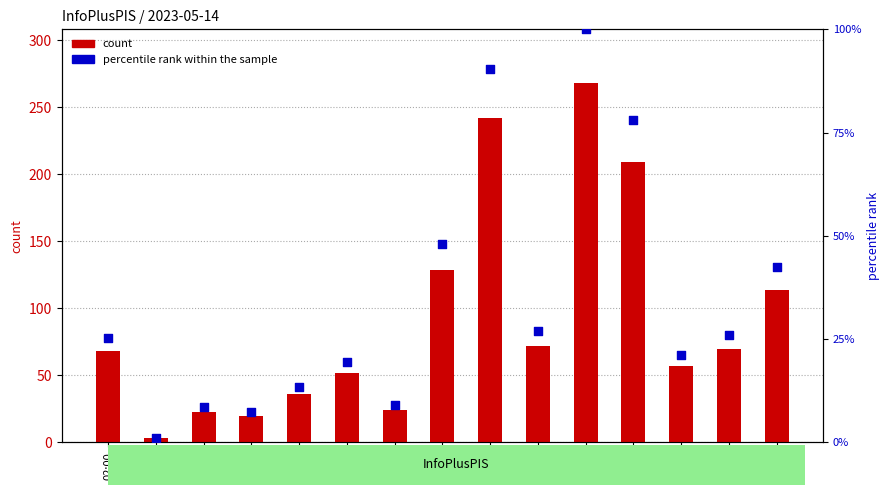

What is the total value across all series at 20:00?

368.0